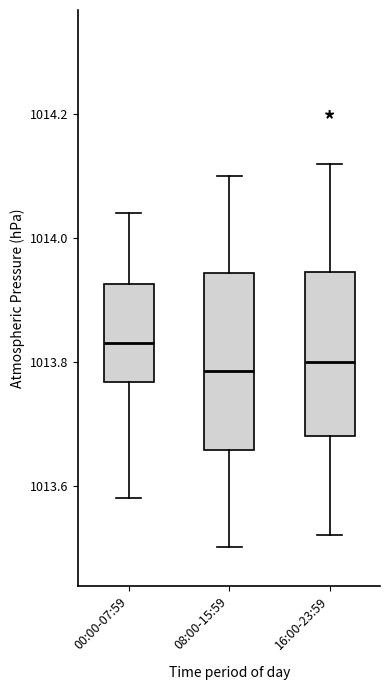

Reading left to right, transcribe this box plot: for each box, give where its median line is, the range the box spans, and where its two whiskers end, as read against the y-axis. The values are not printed on the chart, so give them approximately, as read against the axis.

00:00-07:59: median 1013.84, box 1013.76 to 1013.92, whiskers 1013.58 to 1014.04
08:00-15:59: median 1013.78, box 1013.66 to 1013.94, whiskers 1013.50 to 1014.10
16:00-23:59: median 1013.80, box 1013.68 to 1013.94, whiskers 1013.52 to 1014.12